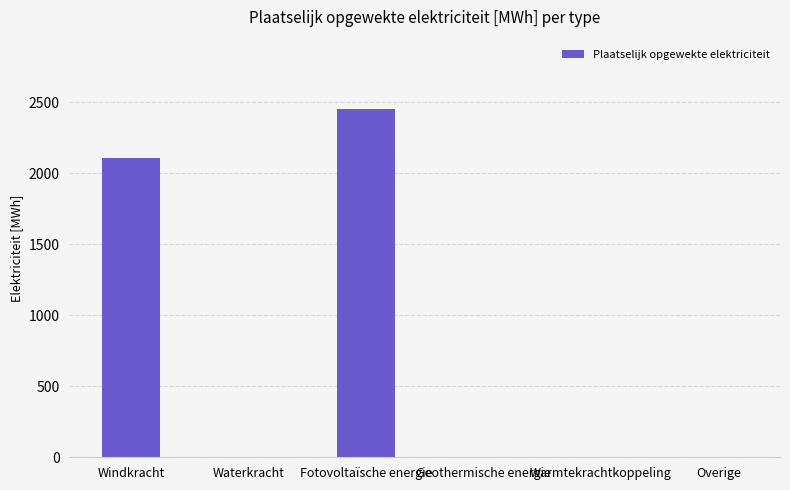

Is it true that the value at Waterkracht is 0.0?

True